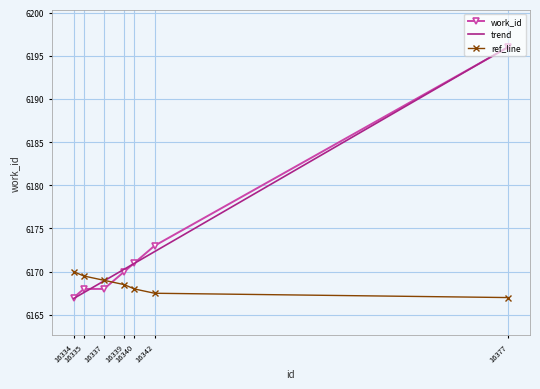

What is the sum of the values at 16339 and 16337?

12338